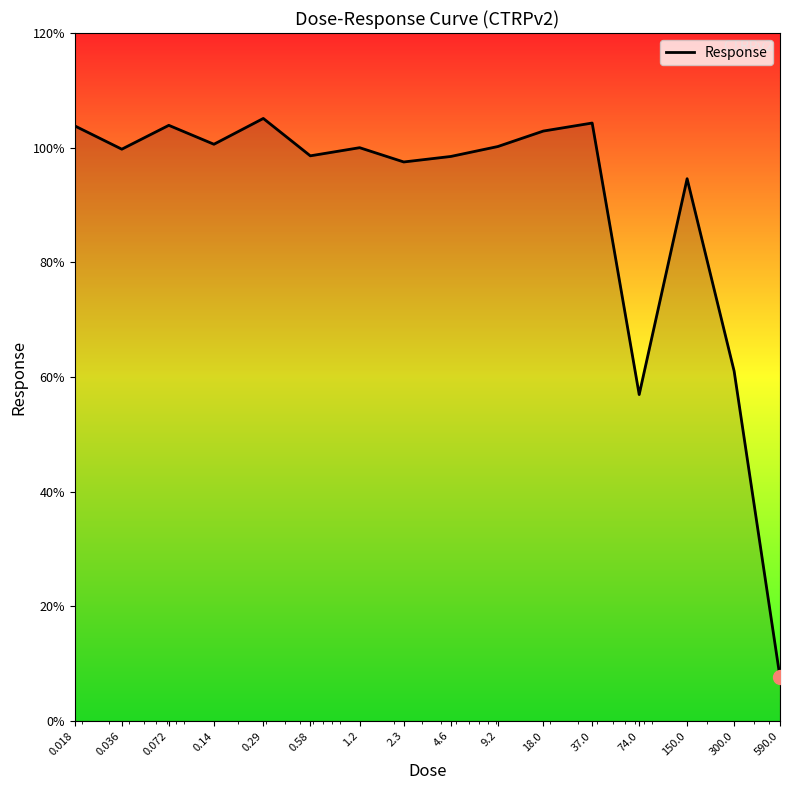

What is the smallest value displayed?

7.6